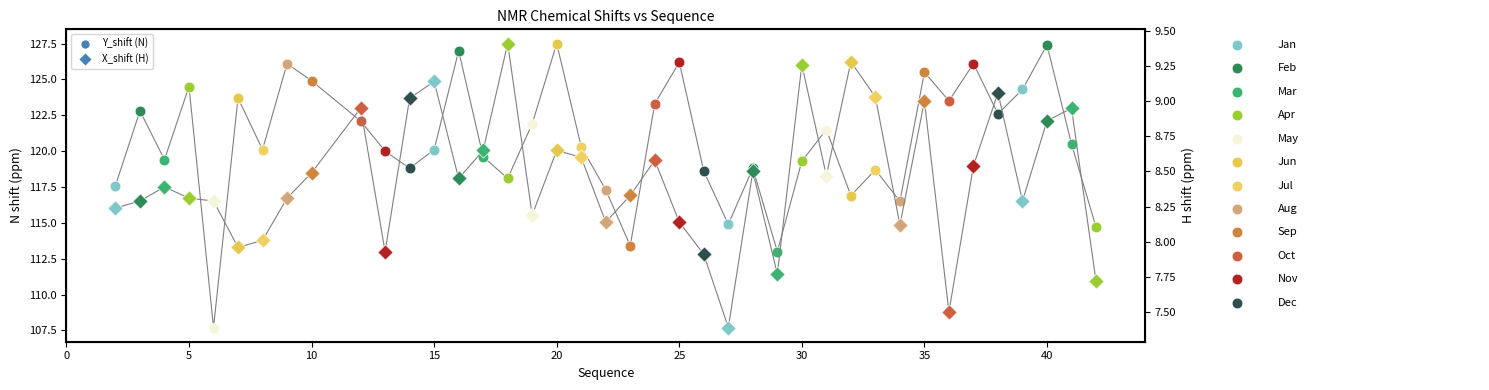

Which series has the largest Y range (max minus min)?

Y_shift